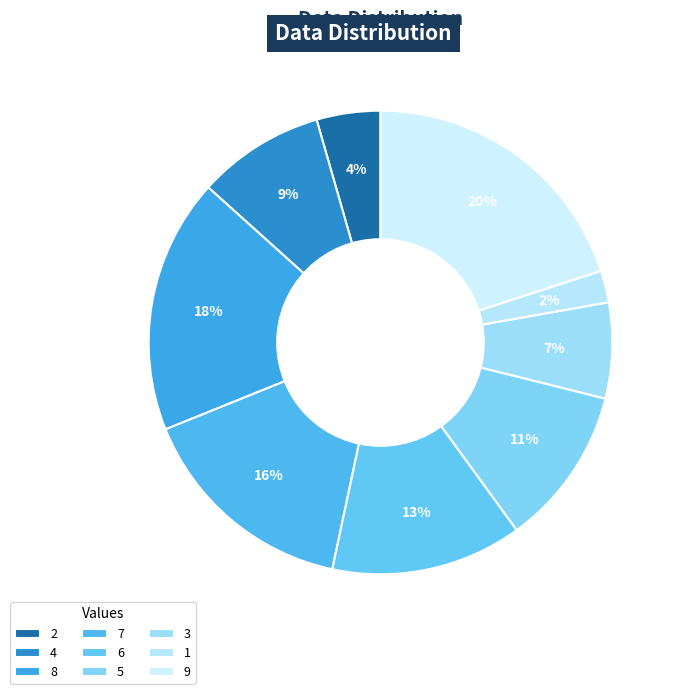

To the nearest percent, what portion does 6 represent?

13%